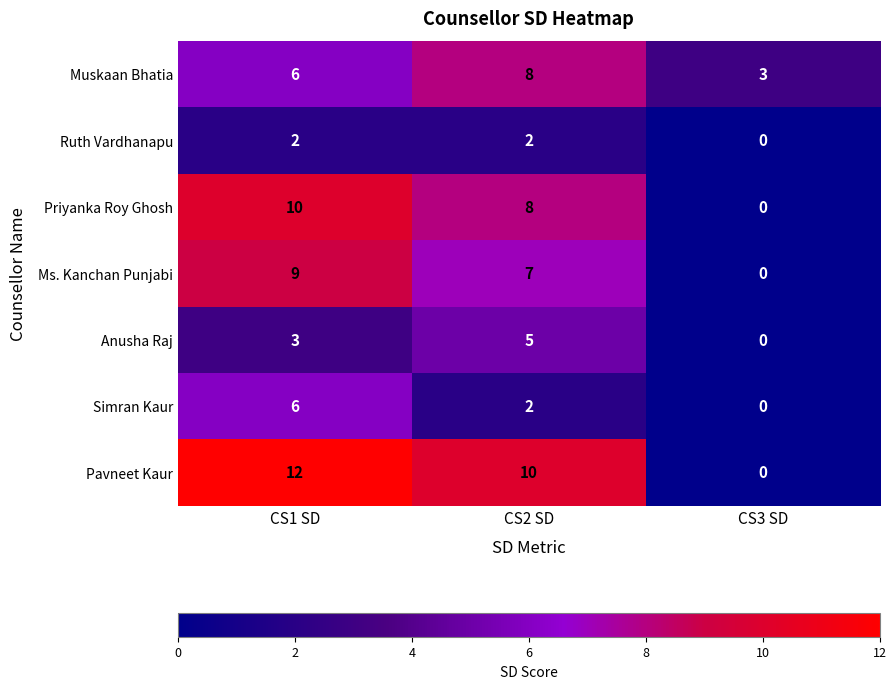

Reading left to right, list all the values displayed in this chart.

Muskaan Bhatia: CS1 SD=6	CS2 SD=8	CS3 SD=3
Ruth Vardhanapu: CS1 SD=2	CS2 SD=2	CS3 SD=0
Priyanka Roy Ghosh: CS1 SD=10	CS2 SD=8	CS3 SD=0
Ms. Kanchan Punjabi: CS1 SD=9	CS2 SD=7	CS3 SD=0
Anusha Raj: CS1 SD=3	CS2 SD=5	CS3 SD=0
Simran Kaur: CS1 SD=6	CS2 SD=2	CS3 SD=0
Pavneet Kaur: CS1 SD=12	CS2 SD=10	CS3 SD=0